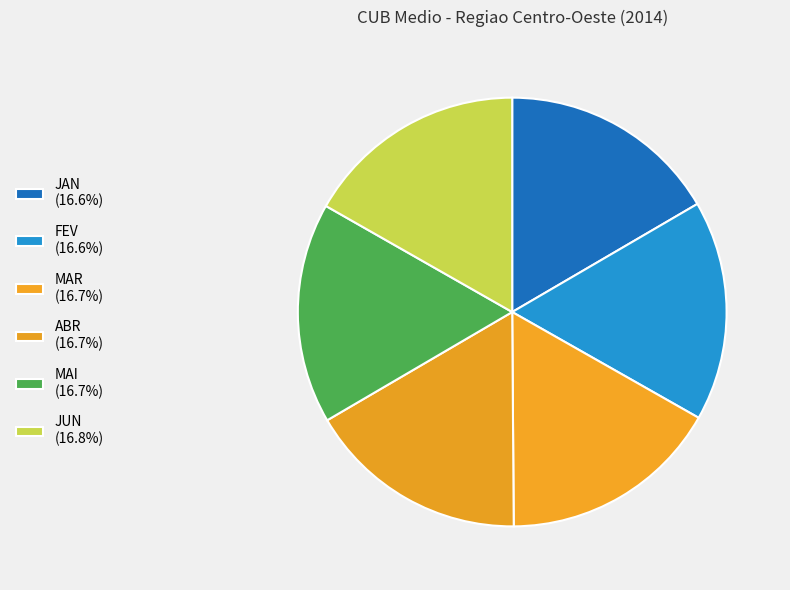

Does ABR represent more than half of the total?

No